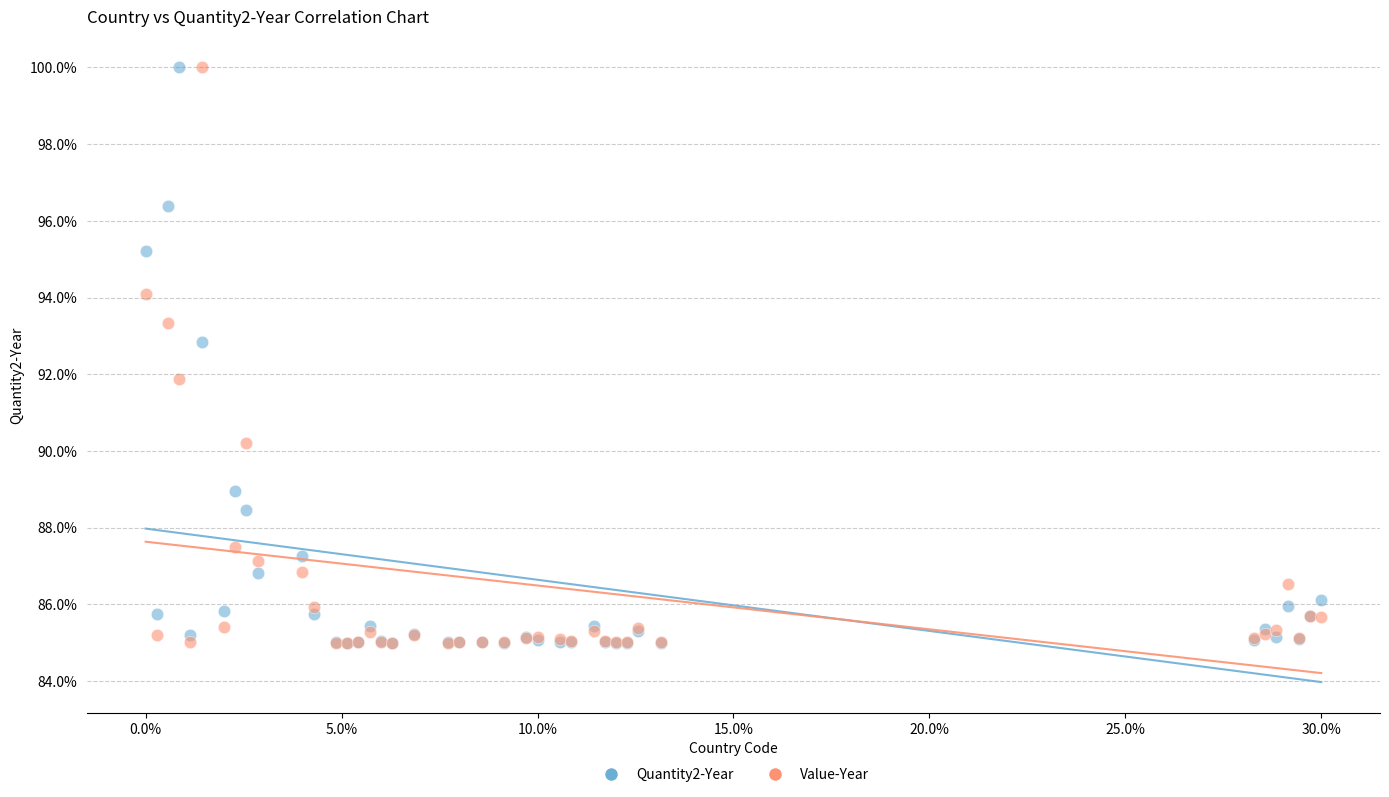

What are all the series names shown in the legend?

Quantity2-Year, Value-Year